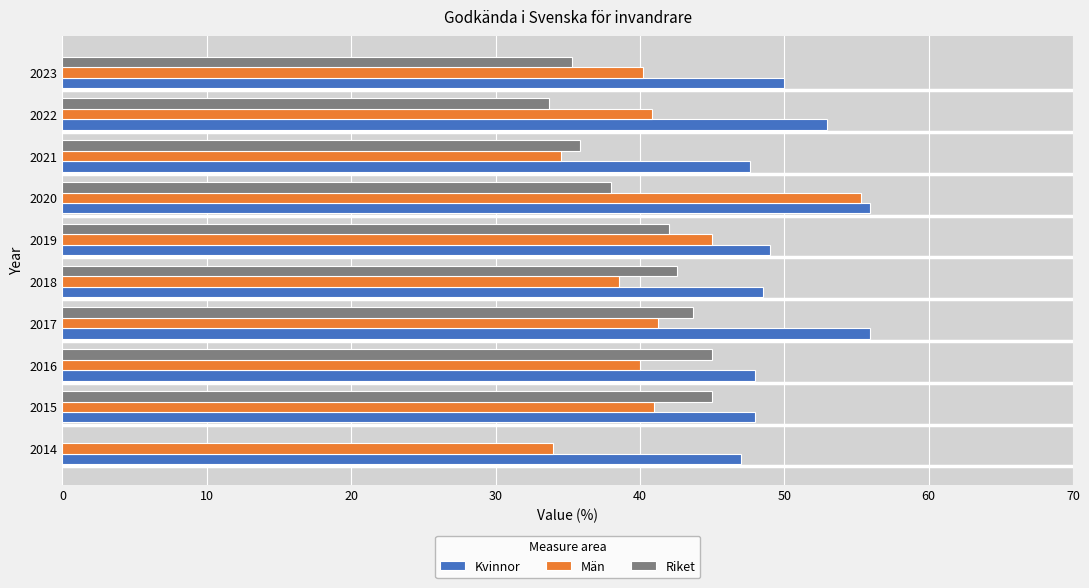

True or false: Riket has a value of 22.9 at 2015.

False